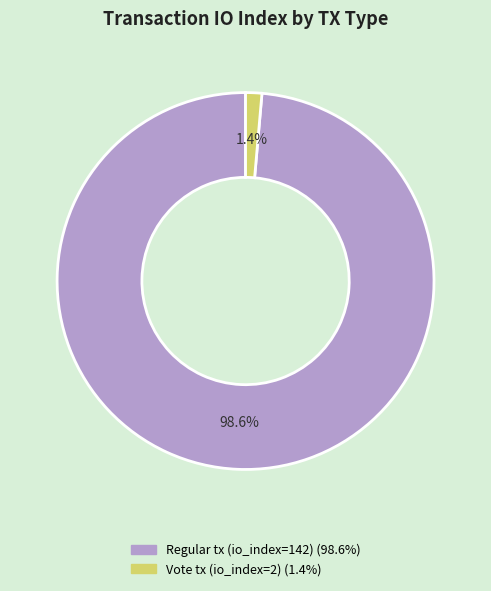

Is there a majority slice in this chart?

Yes